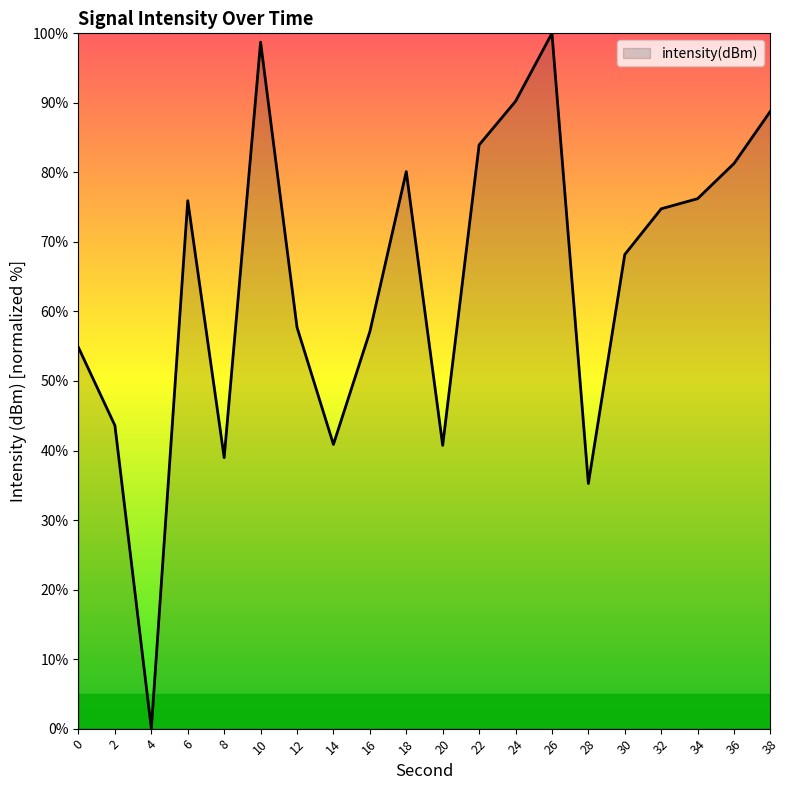

What is the maximum value shown in the chart?

100.0